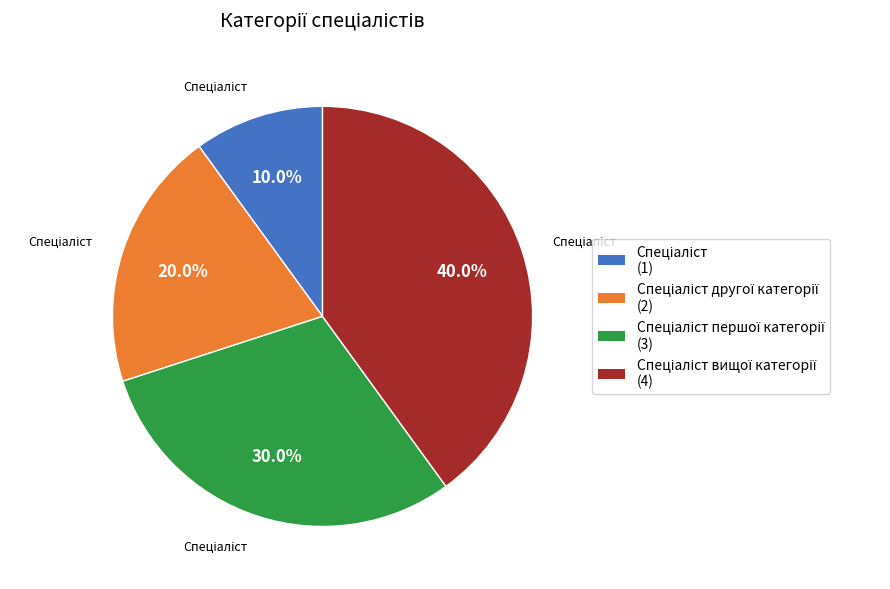

To the nearest percent, what is the difference between the largest and smallest slice percentages?

30%